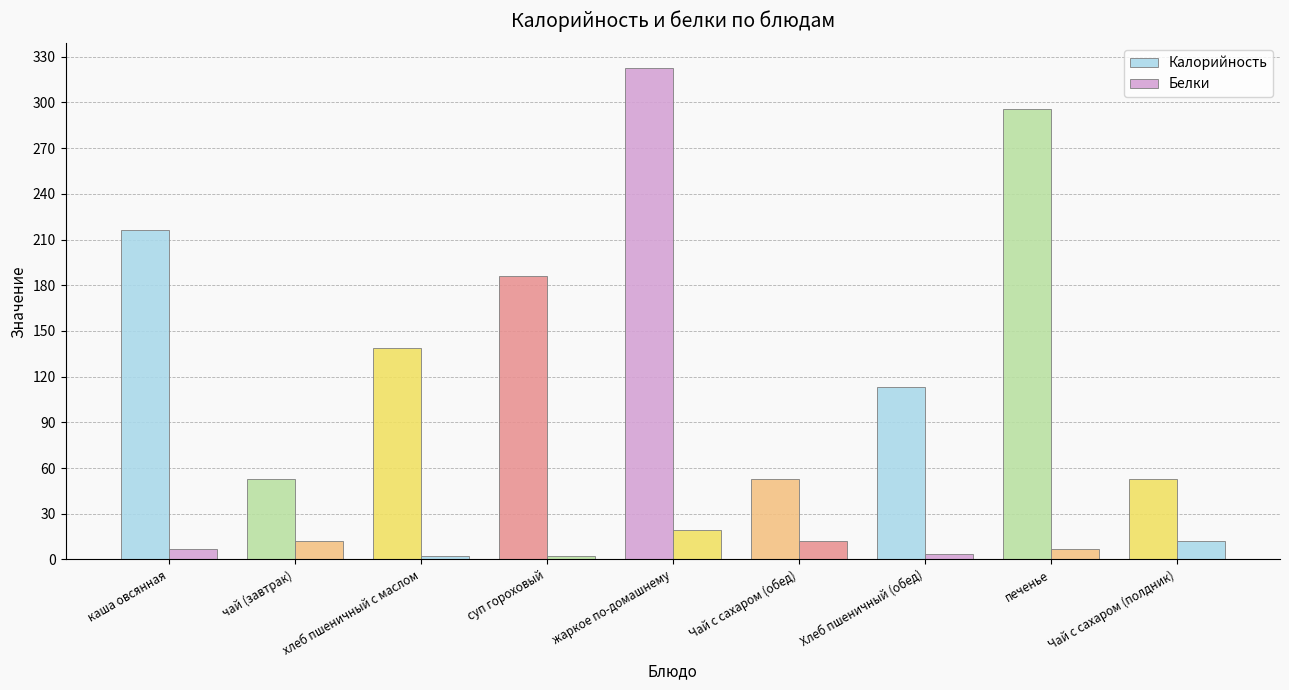

At how many categories does at least one series exceed 293?

2